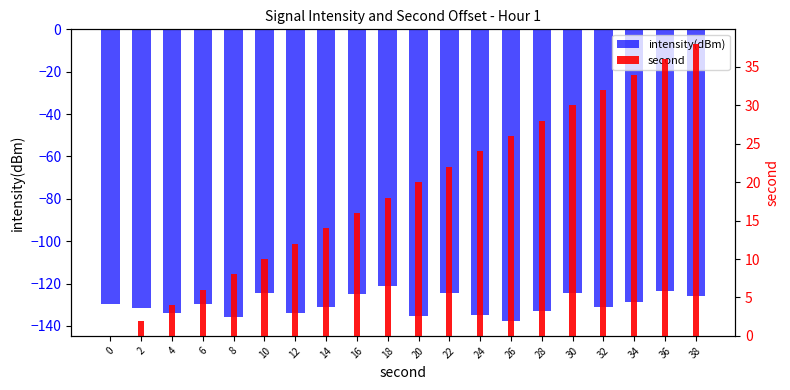

Rank the series at 10 from lowest to highest value.

intensity(dBm), second